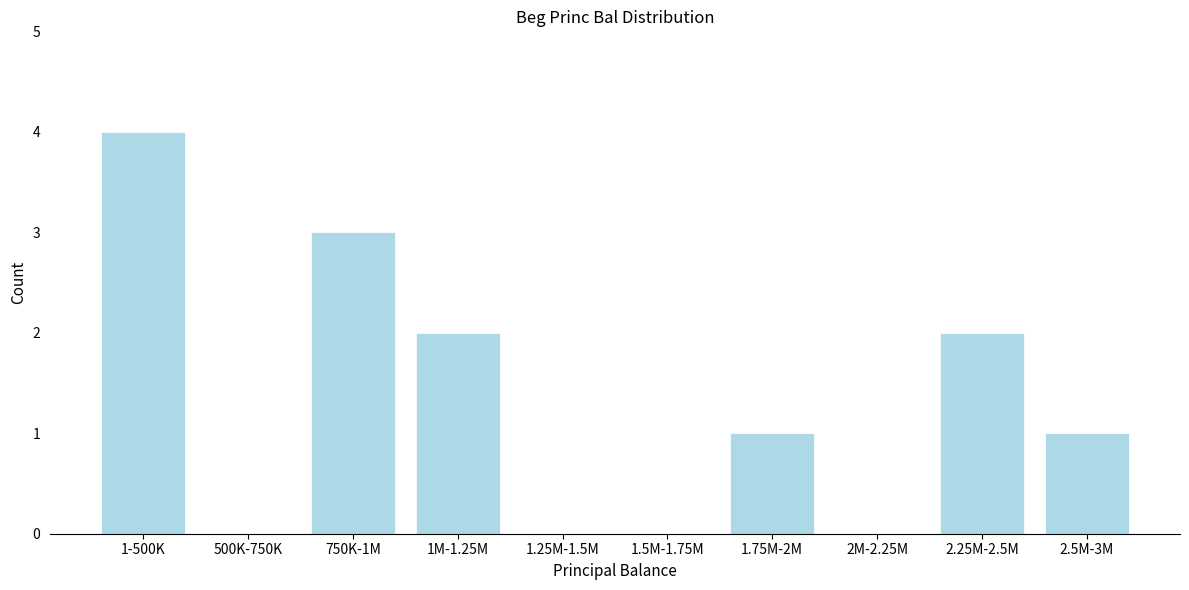

Reading right to left, extract all data points from this chart.

2.5M-3M=1	2.25M-2.5M=2	2M-2.25M=0	1.75M-2M=1	1.5M-1.75M=0	1.25M-1.5M=0	1M-1.25M=2	750K-1M=3	500K-750K=0	1-500K=4